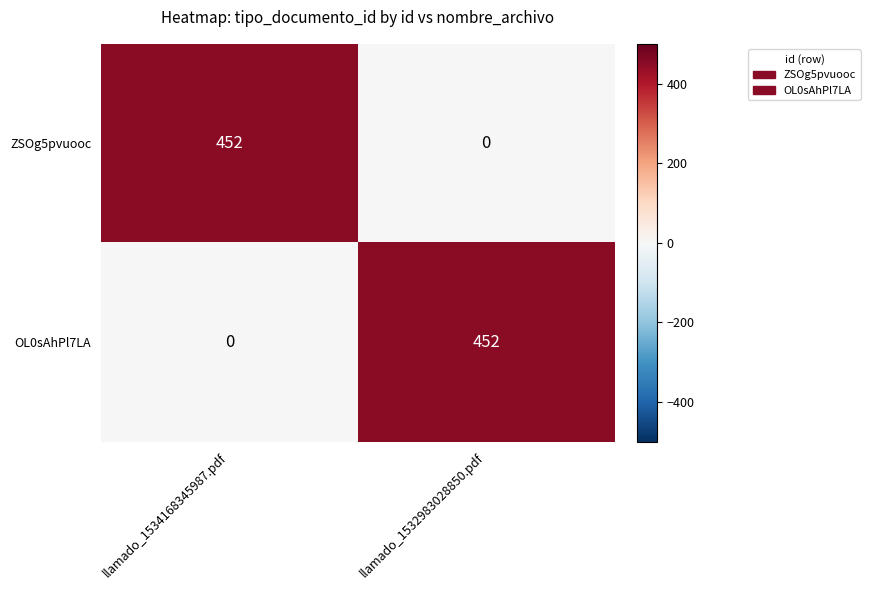

Rank the series at llamado_1534168345987.pdf from highest to lowest value.

ZSOg5pvuooc, OL0sAhPl7LA